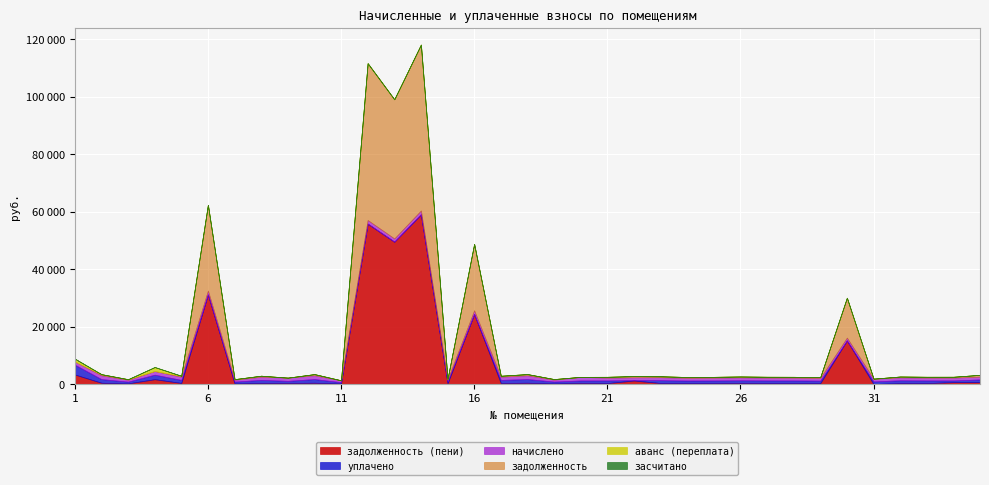

What is the sum of all задолженность (пени) values?

250335.3